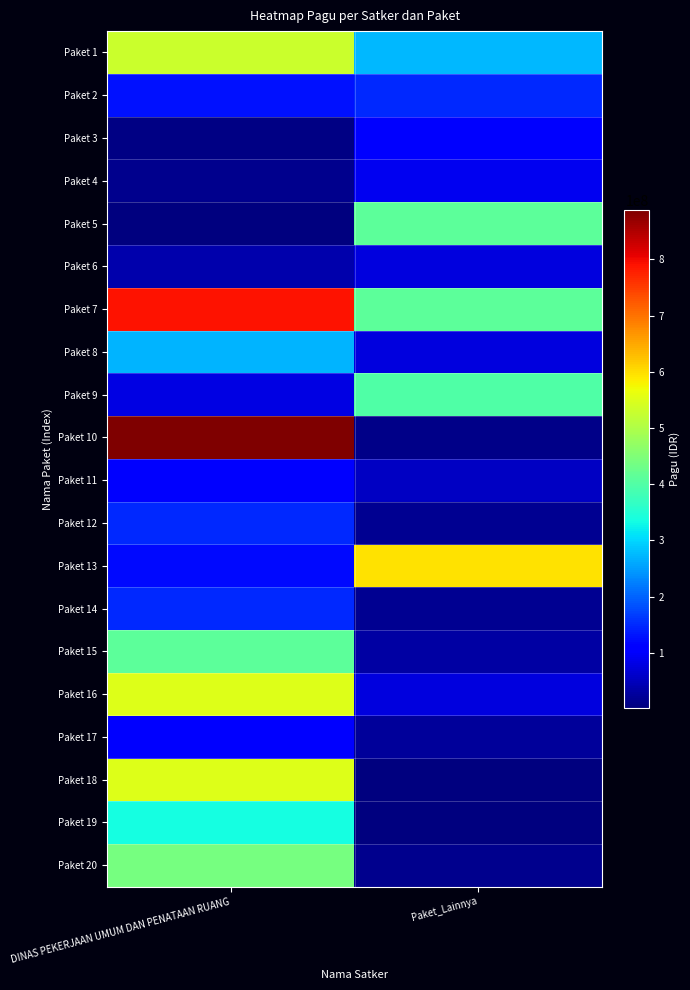

At Paket_Lainnya, list the series in order from largest to smallest.

Paket 13, Paket 5, Paket 7, Paket 9, Paket 1, Paket 2, Paket 3, Paket 4, Paket 8, Paket 16, Paket 6, Paket 11, Paket 15, Paket 17, Paket 14, Paket 12, Paket 20, Paket 10, Paket 18, Paket 19